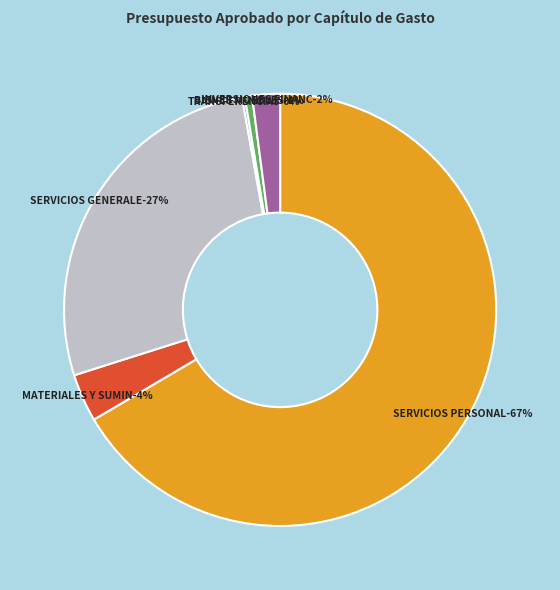

What is the largest slice in the pie chart?

SERVICIOS PERSONALES